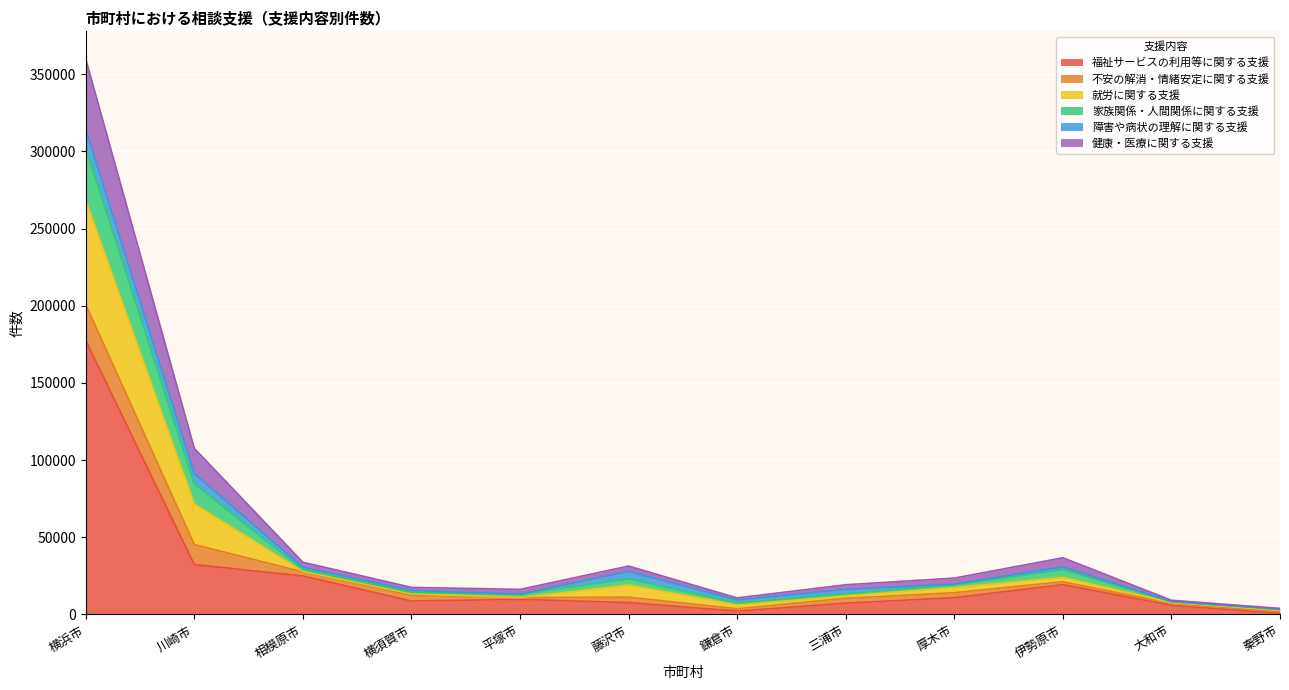

At which category is the sum across all series the highest?

横浜市